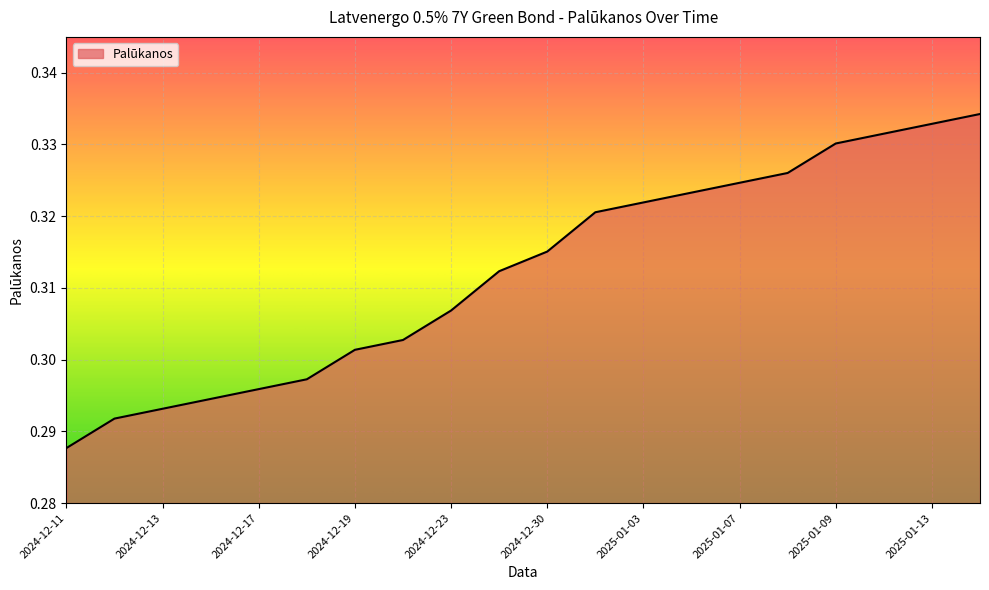

Reading left to right, list all the values displayed in this chart.

0.3	0.3	0.3	0.3	0.3	0.3	0.3	0.3	0.3	0.3	0.3	0.3	0.3	0.3	0.3	0.3	0.3	0.3	0.3	0.3